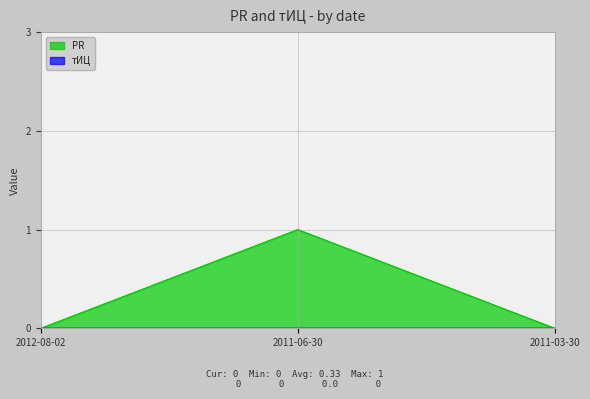

Reading right to left, list all the values displayed in this chart.

0	1	0